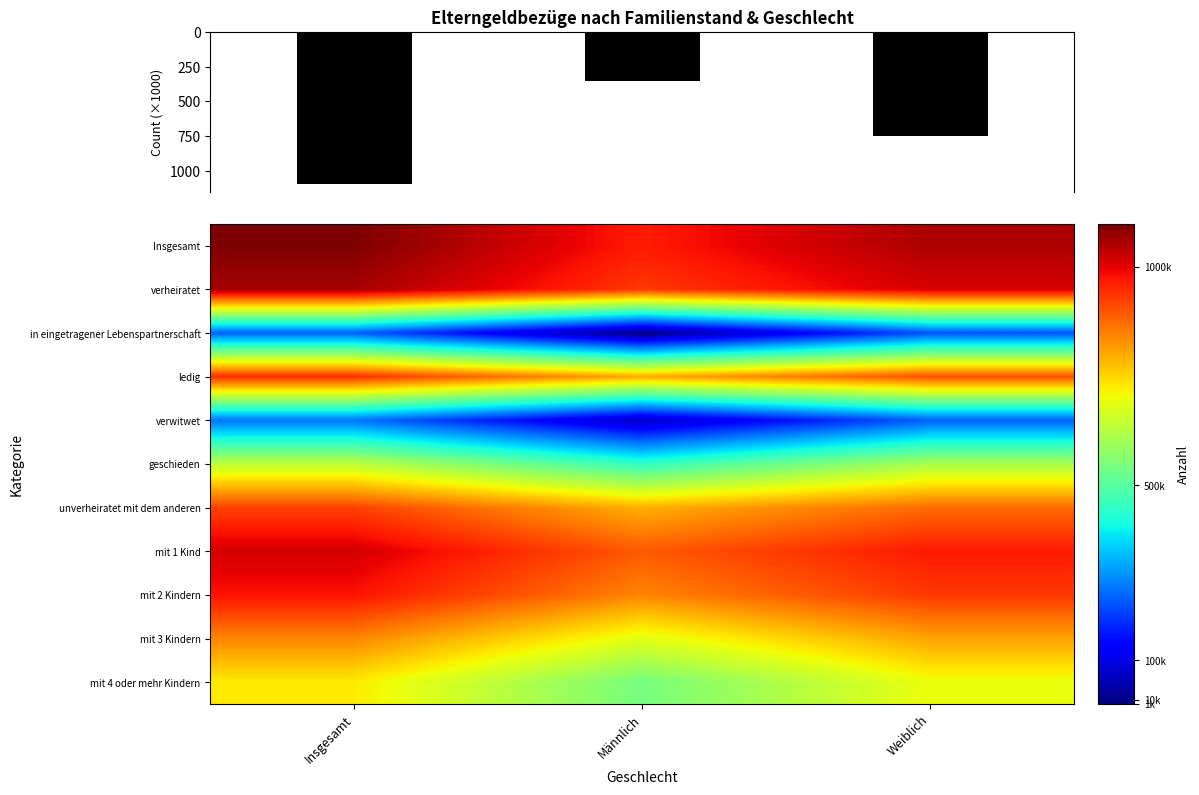

At how many categories does at least one series exceed 13?

2